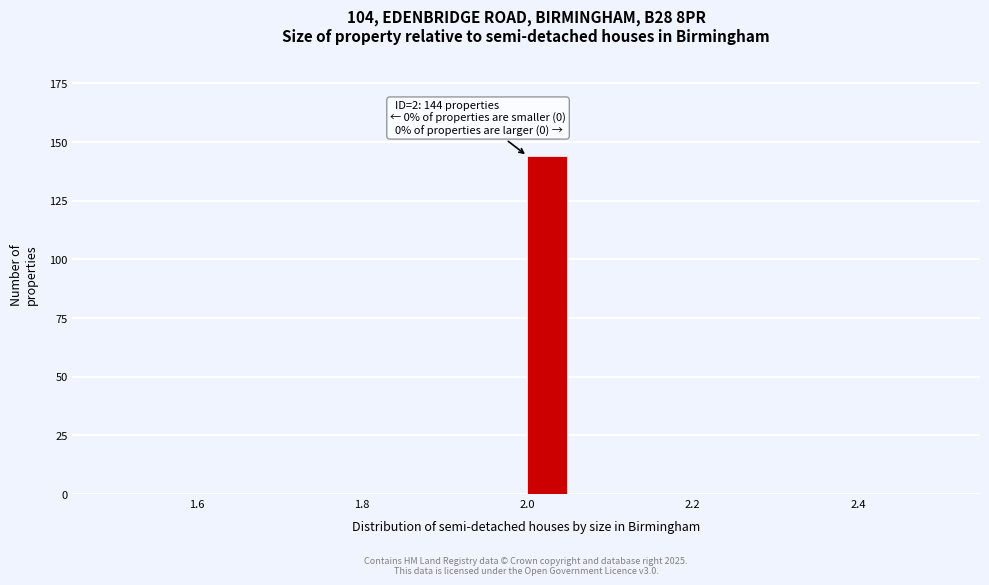

Around what value on the x-axis is the tallest bar? Give the approximate position of its centre, as read against the axis.

2.02